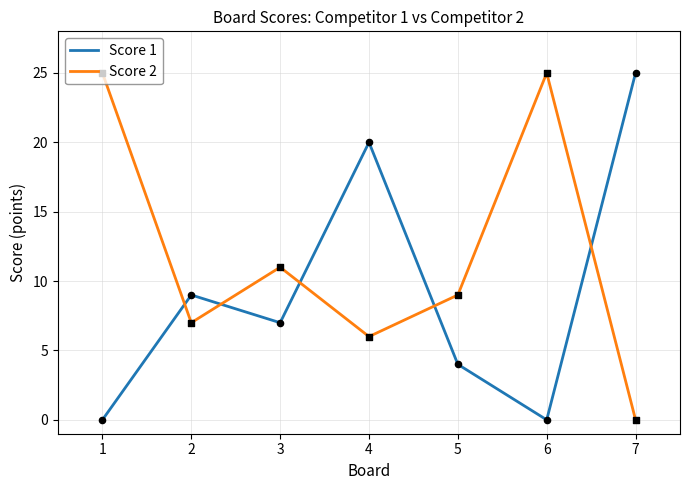

Is the value of Score 1 at 7 greater than the value of Score 2 at 5?

Yes